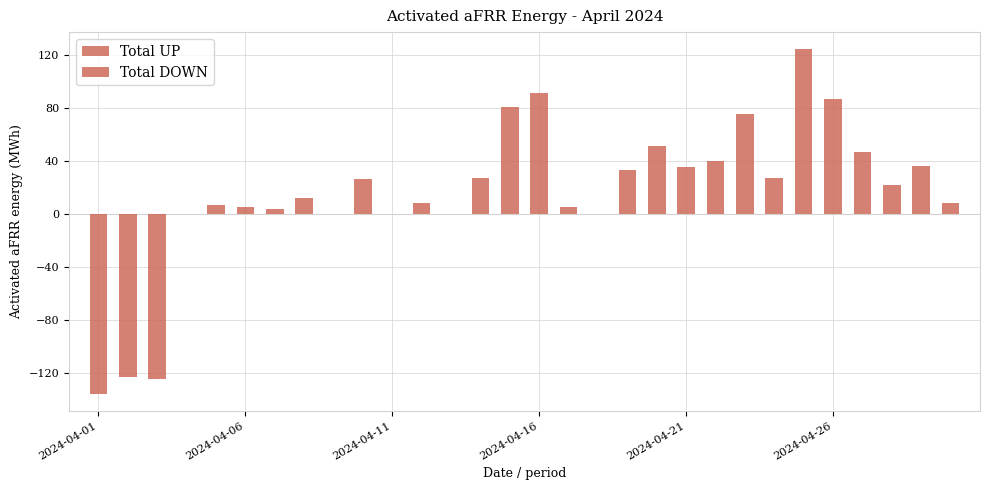

What are all the series names shown in the legend?

Total UP, Total DOWN